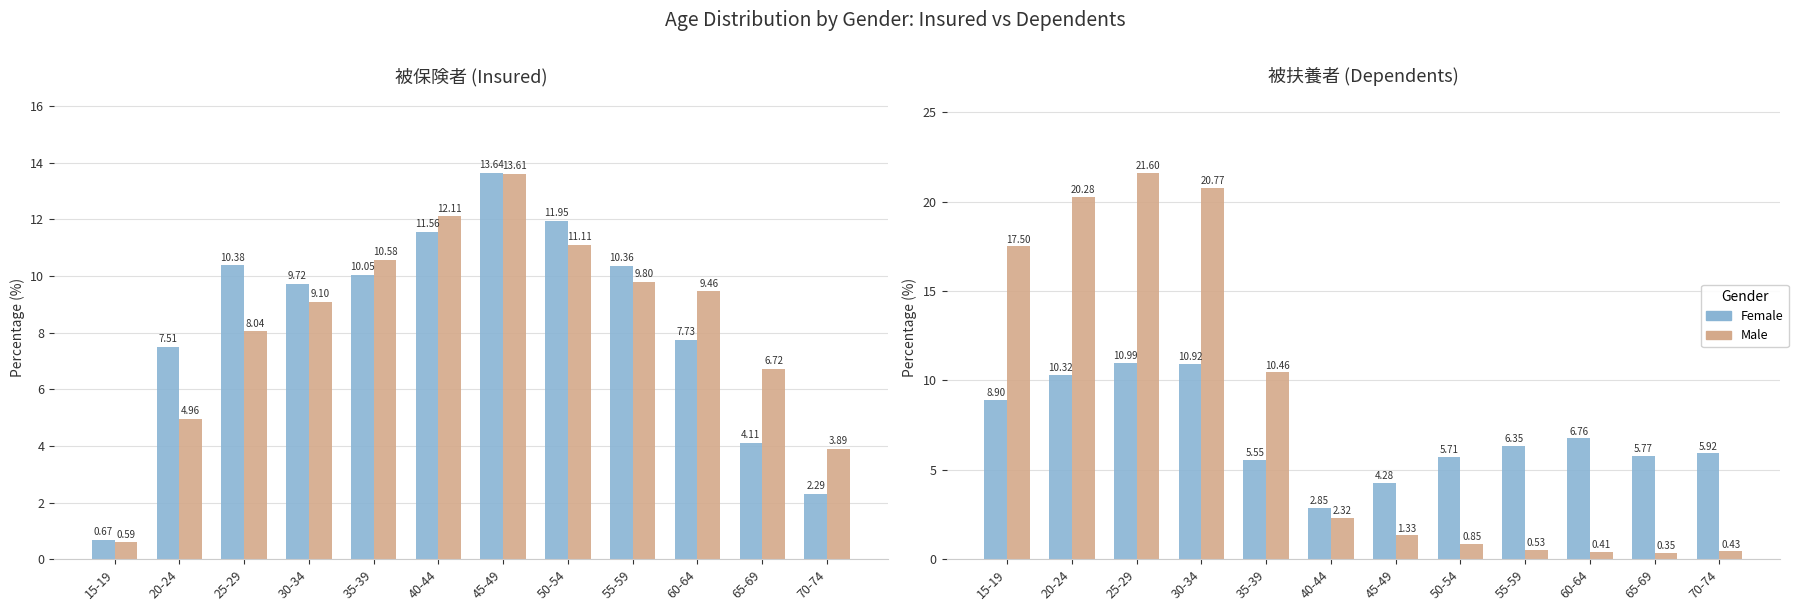

What is the value of the Female bar at the 11th from the left?

5.8